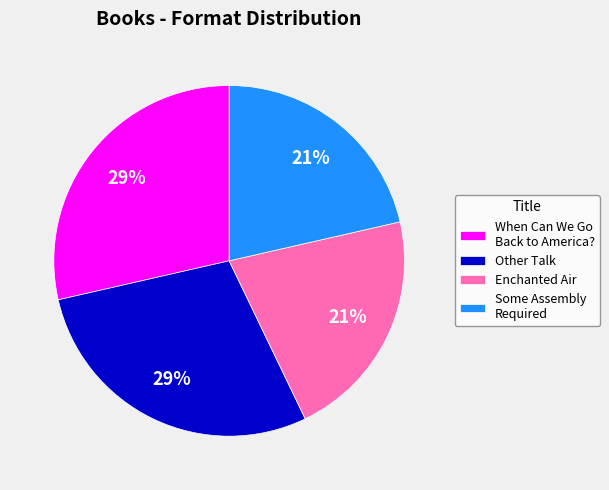

Does any single category account for the majority?

No